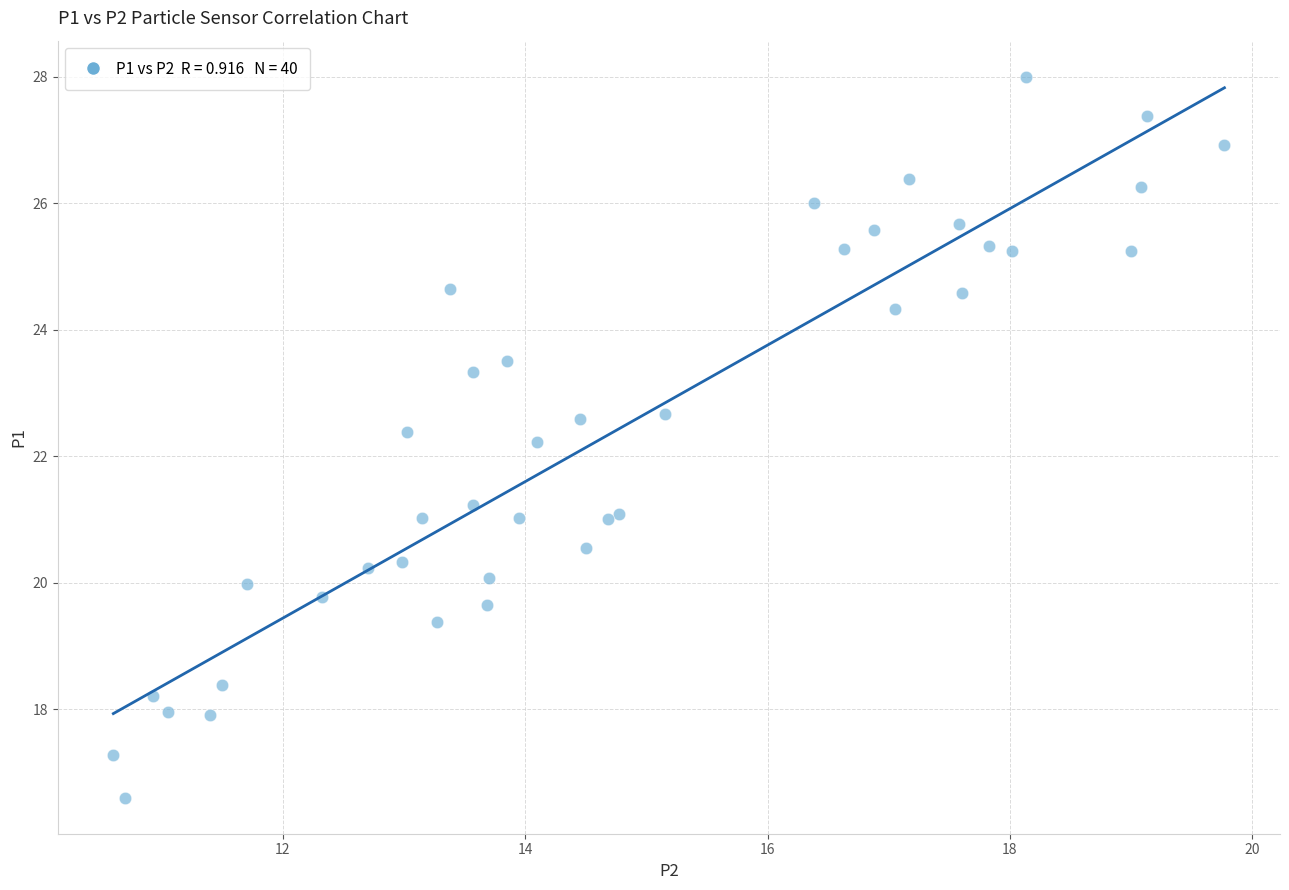

What Y value in the scatter plot is closest to 22?

22.2